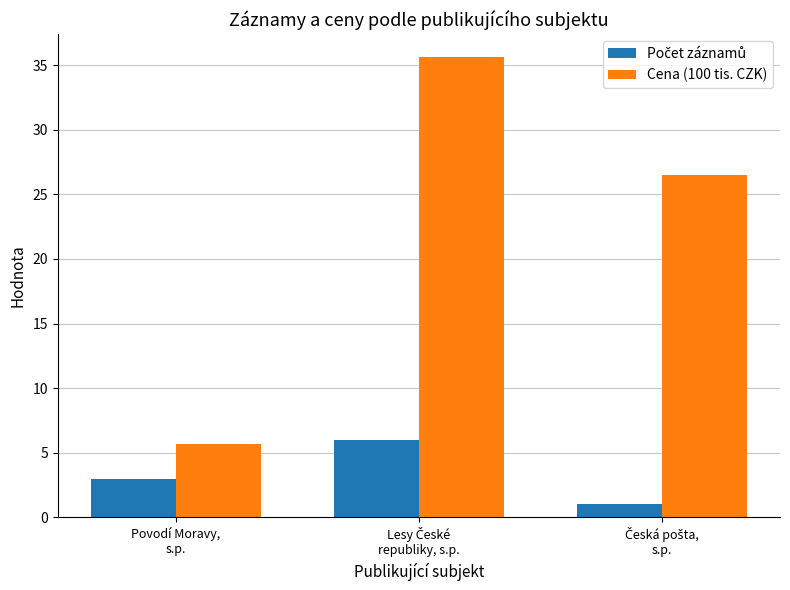

What is the difference between the maximum and second lowest values in the Cena (100 tis. CZK) series?

9.1